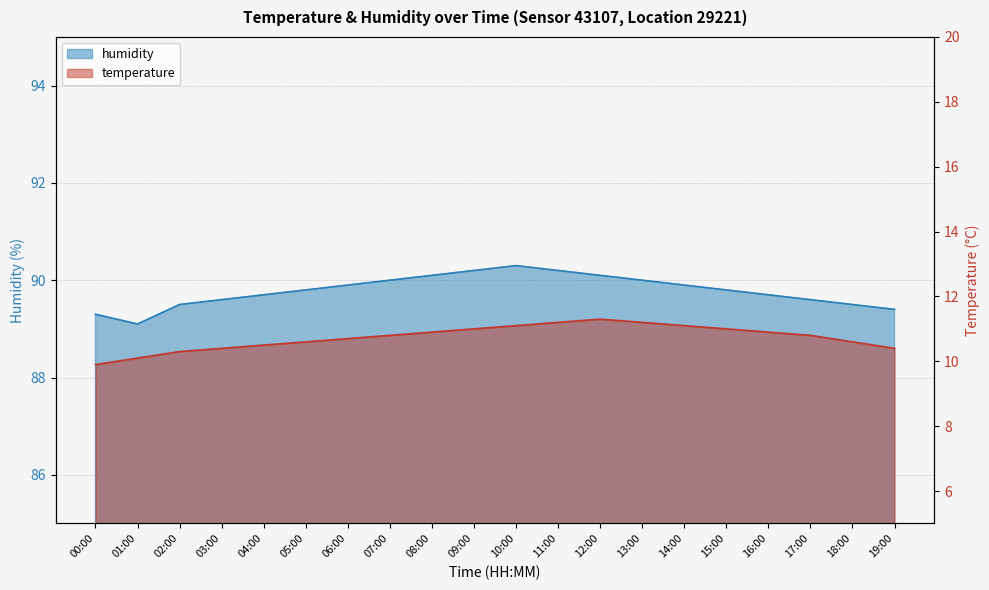

What are all the series names shown in the legend?

temperature, humidity